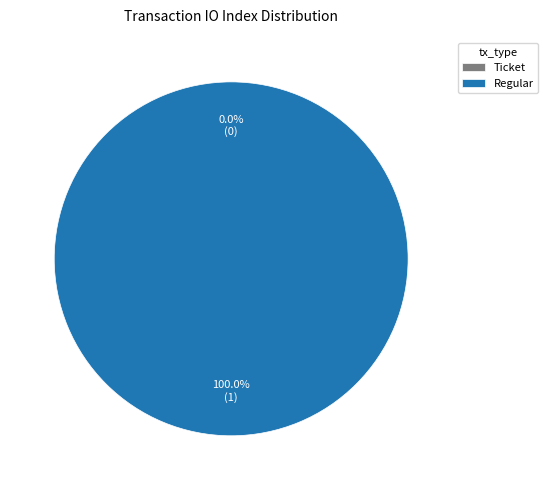

The Ticket slice represents 1% of the pie. True or false?

False